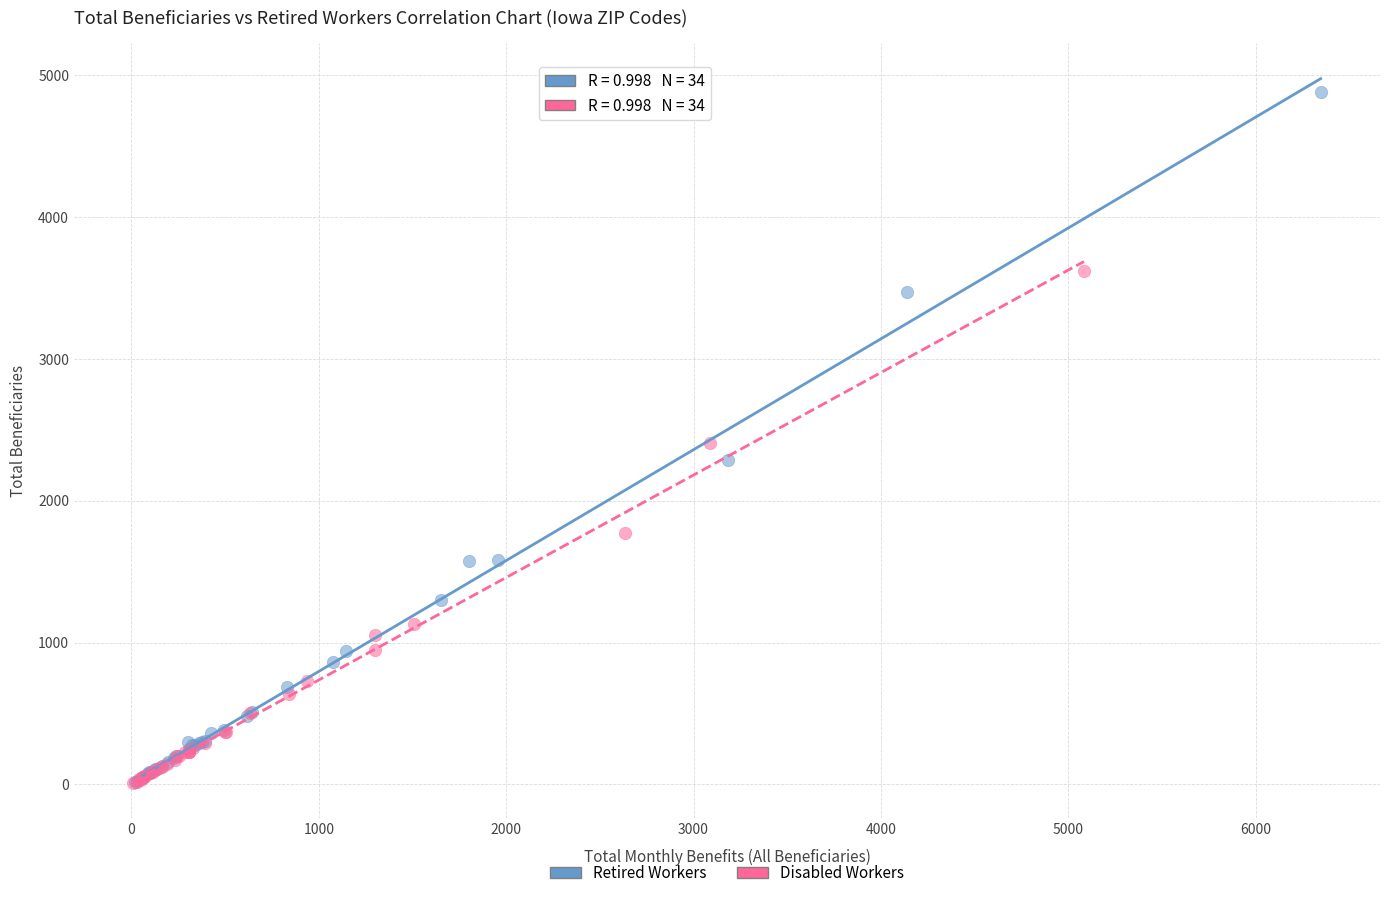

Which series has the largest Y range (max minus min)?

Retired Workers